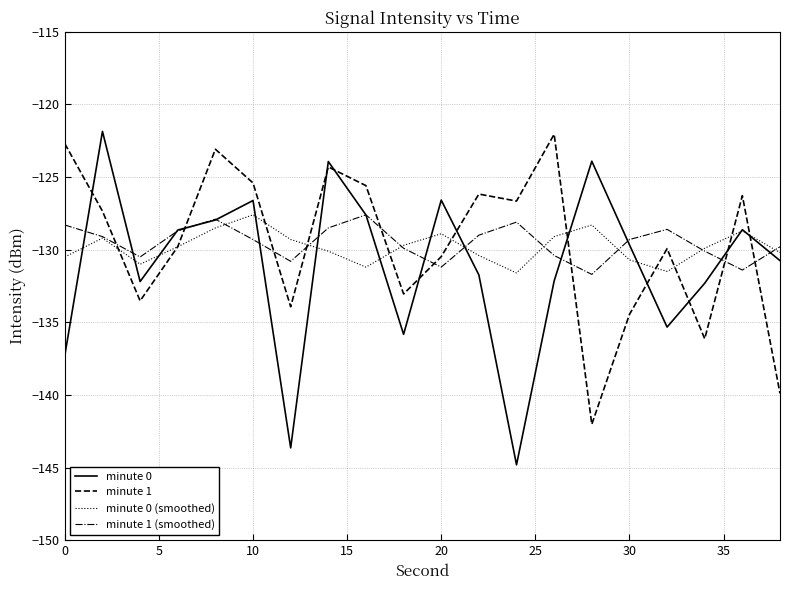

Which series has the widest spread of values?

minute 0